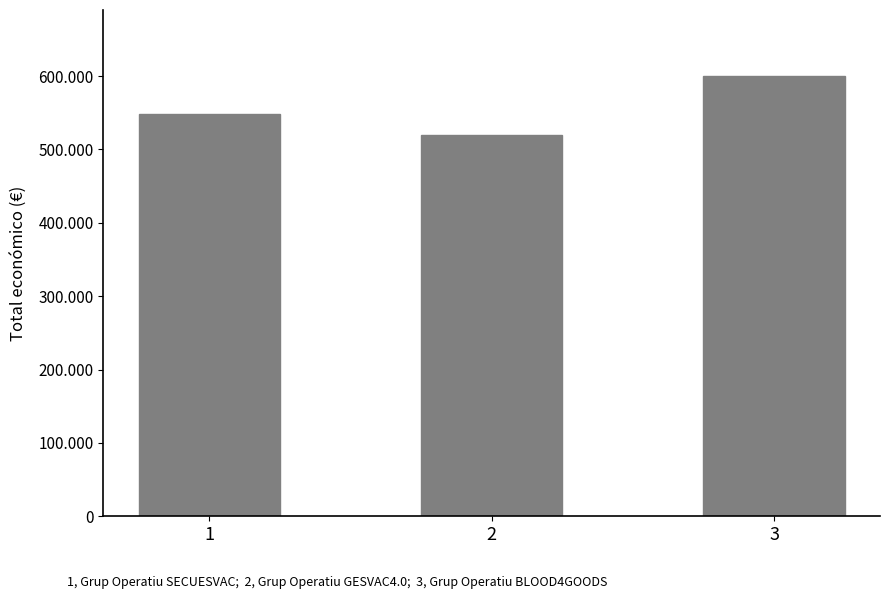

What is the minimum value shown in the chart?

520062